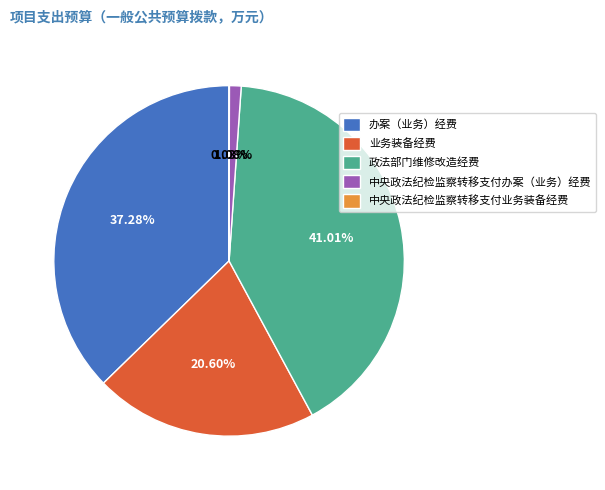

To the nearest percent, what is the difference between the largest and smallest slice percentages?

41%